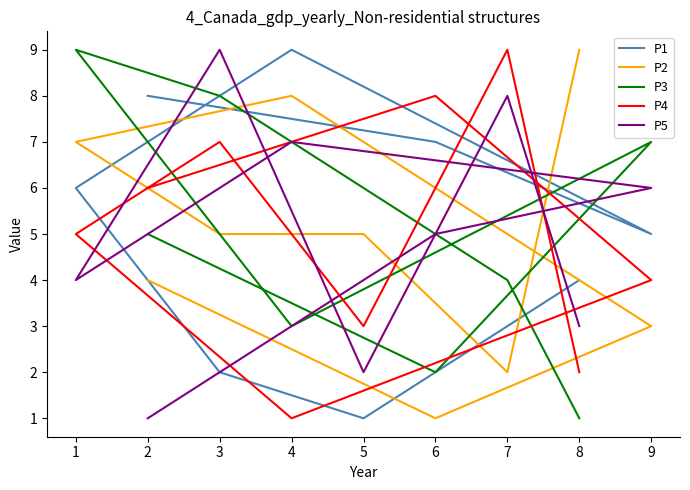

At how many categories does at least one series exceed 5?

9